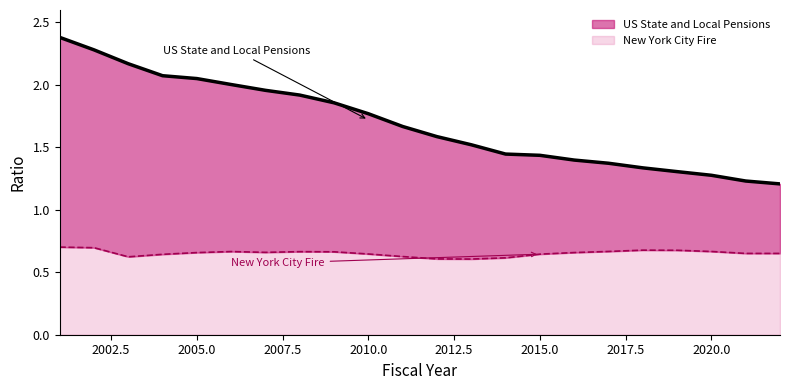

Does the chart display data point markers on the line(s)?

No